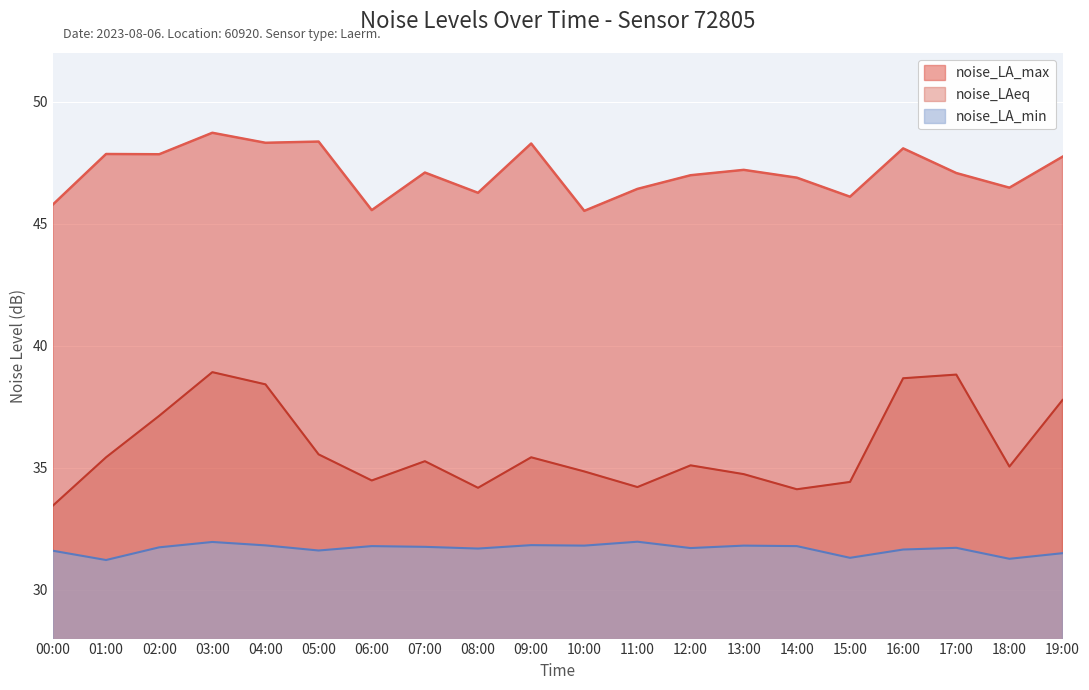

Which label corresponds to the largest value in the chart?

03:00